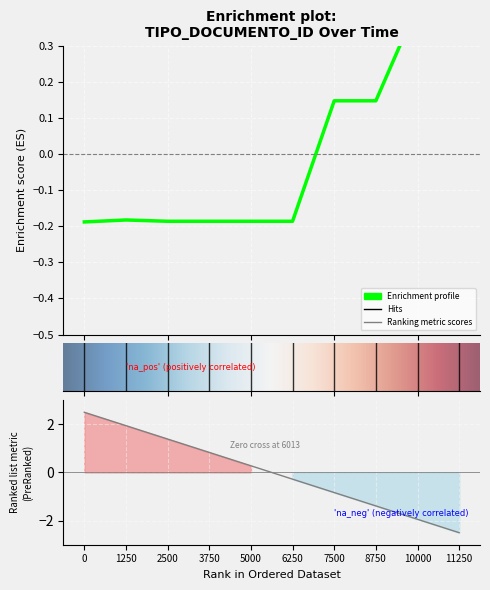

What is the difference between the maximum and minimum values?

0.6